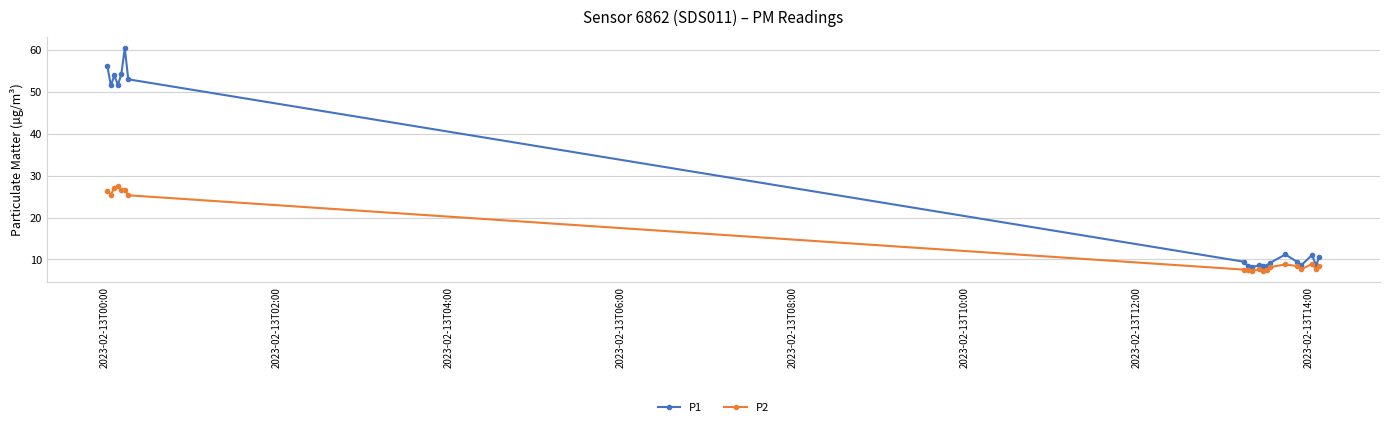

What are all the series names shown in the legend?

P1, P2